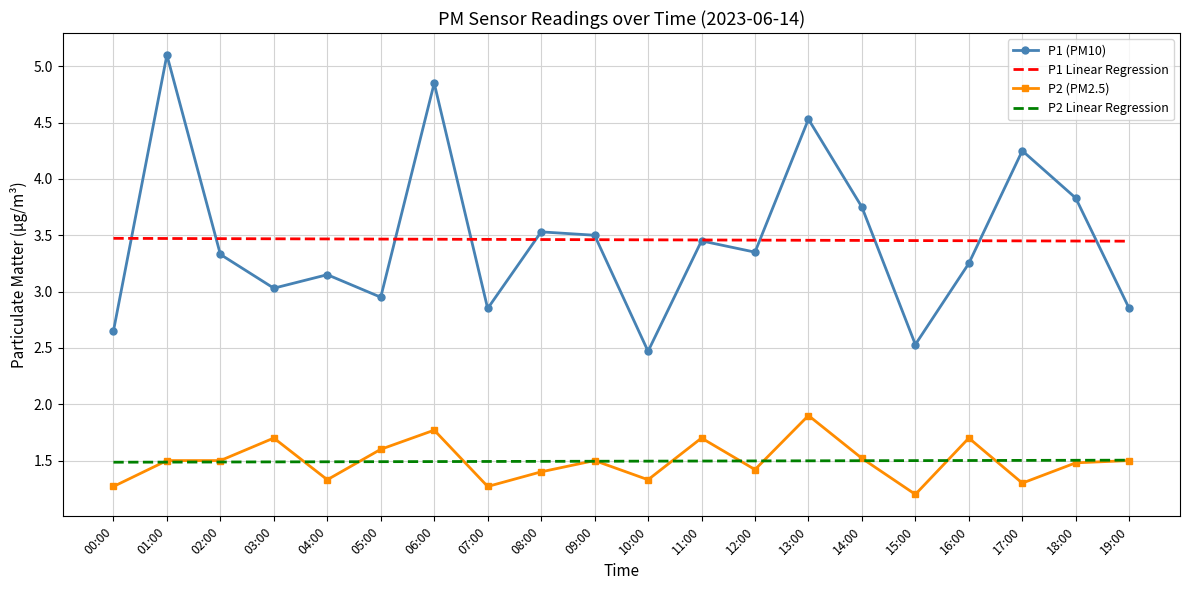

What is the lowest value of the P1 (PM10) series?

2.5